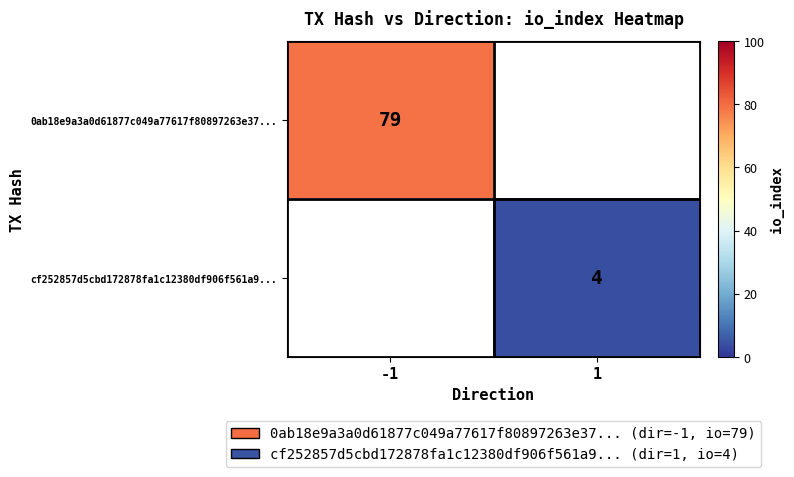

Is it true that 0ab18e9a3a0d61877c049a77617f80897263e37... equals 136 at -1?

False